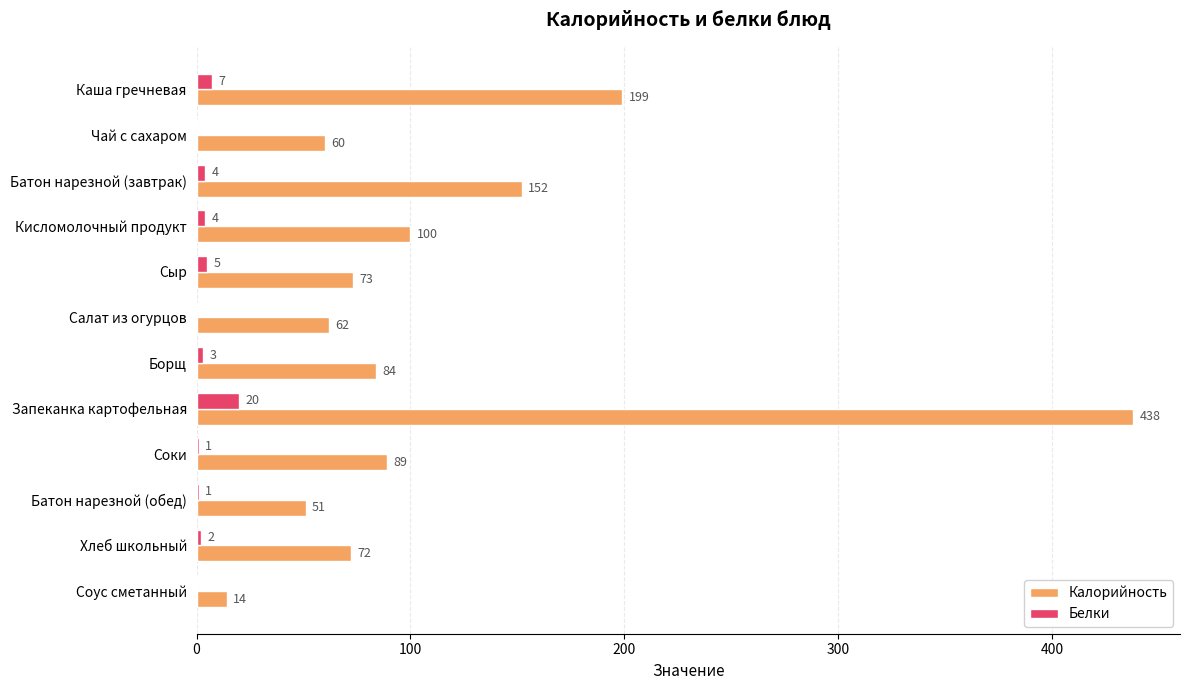

Which series changed the most between Борщ and Батон нарезной (обед)?

Калорийность